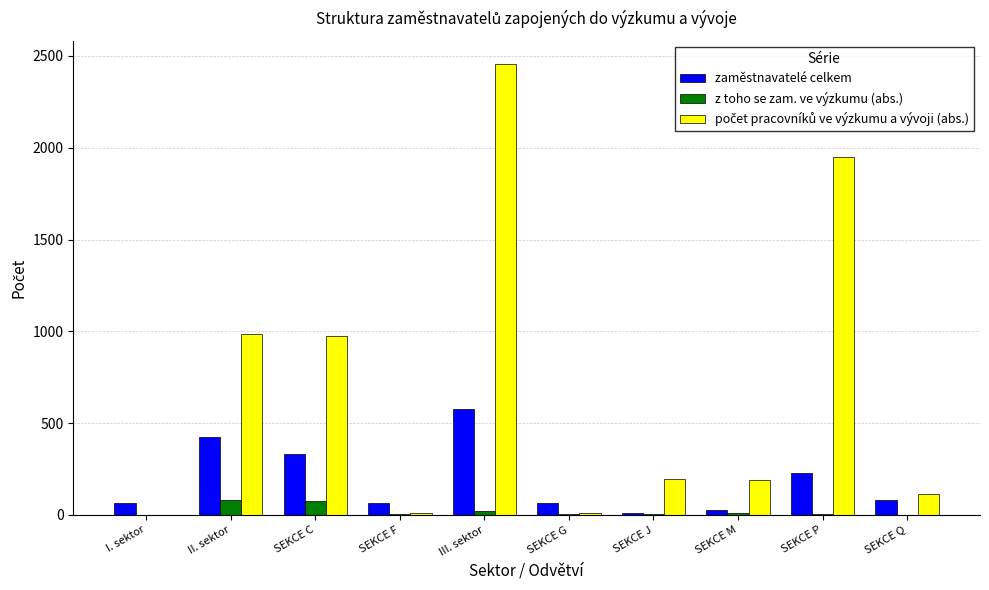

Where is zaměstnavatelé celkem nearest to the value 295?

SEKCE C